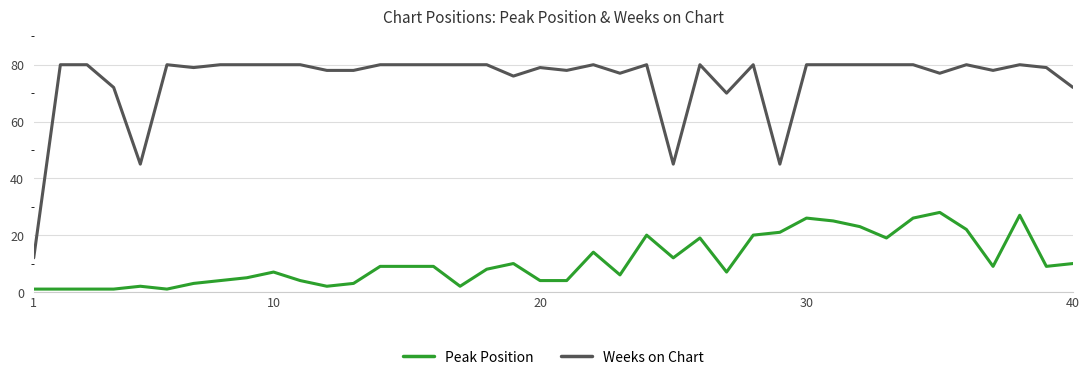

How many lines are shown in the chart?

2